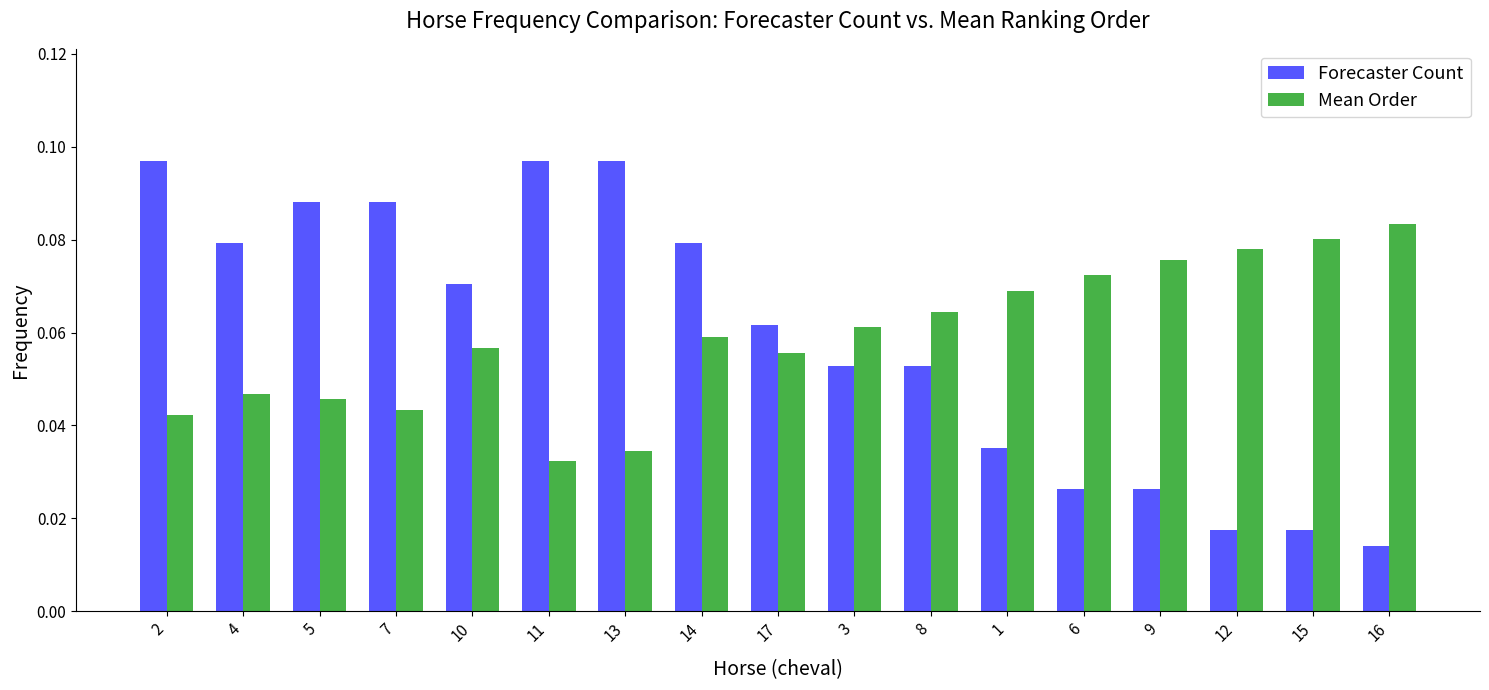

What is the sum of all Mean Order values?

1.0